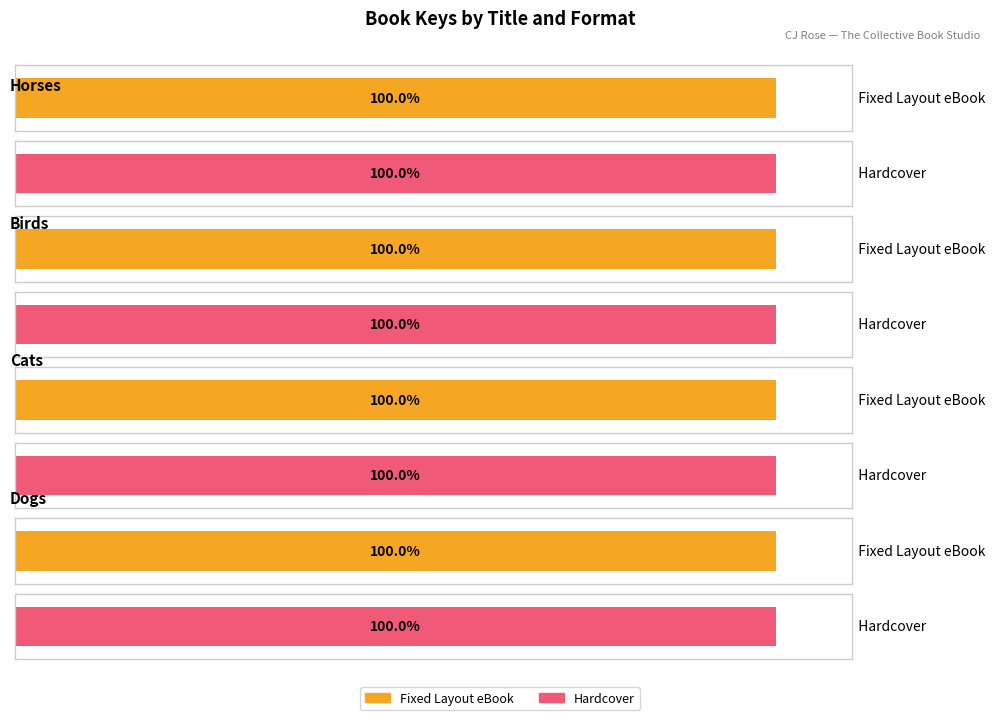

Rank the series by their maximum value, from highest to lowest.

Fixed Layout eBook, Hardcover